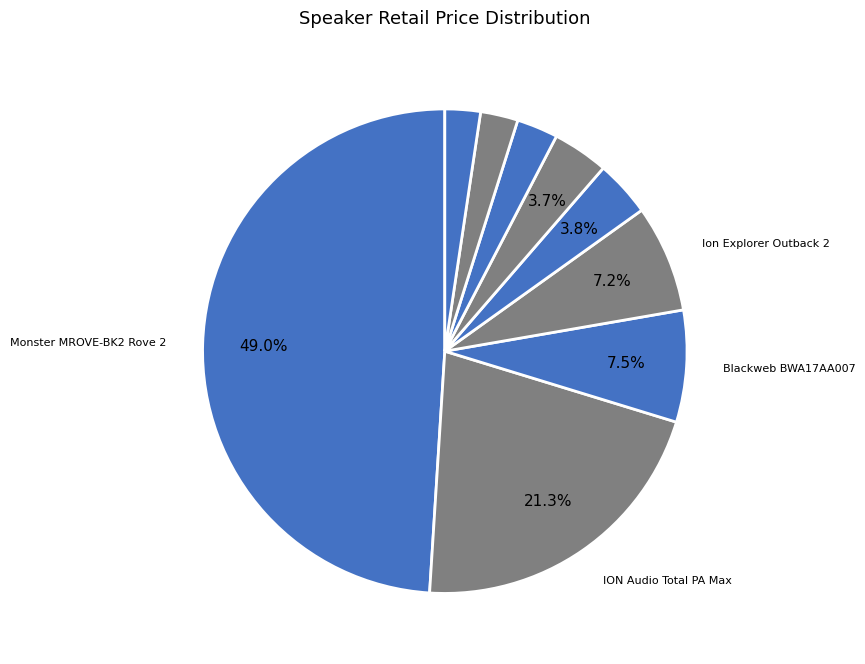

To the nearest percent, what is the average slice percentage?

11%